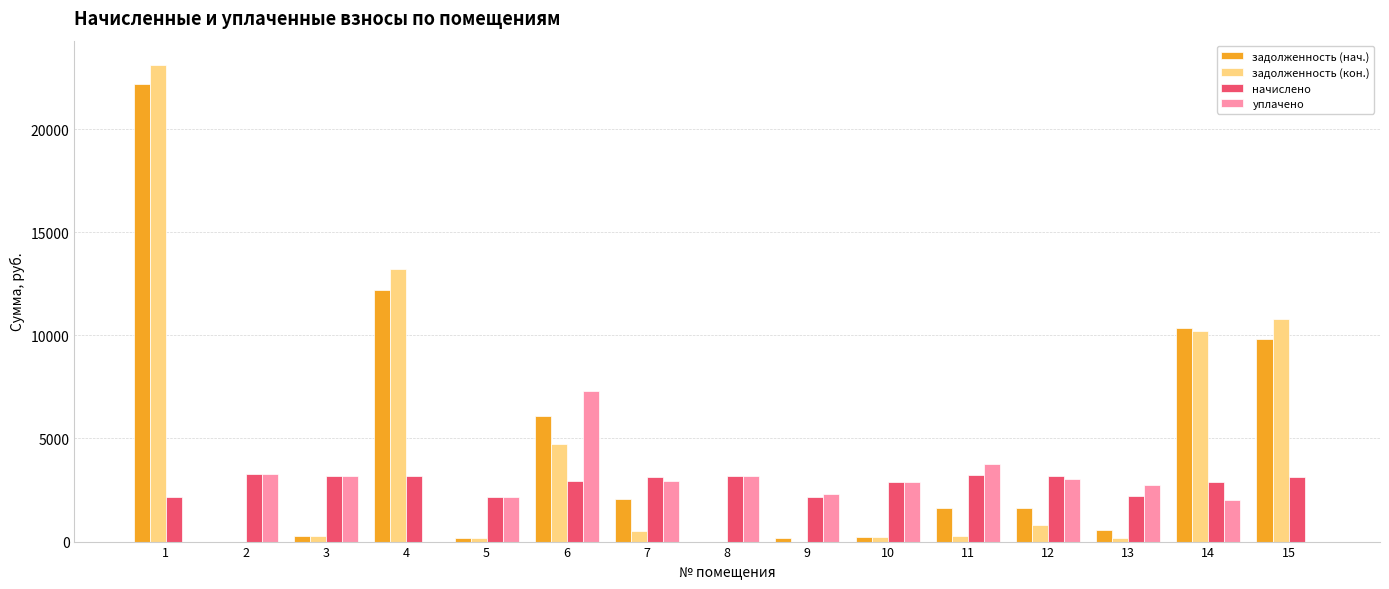

At which label does начислено first exceed 3130?

2